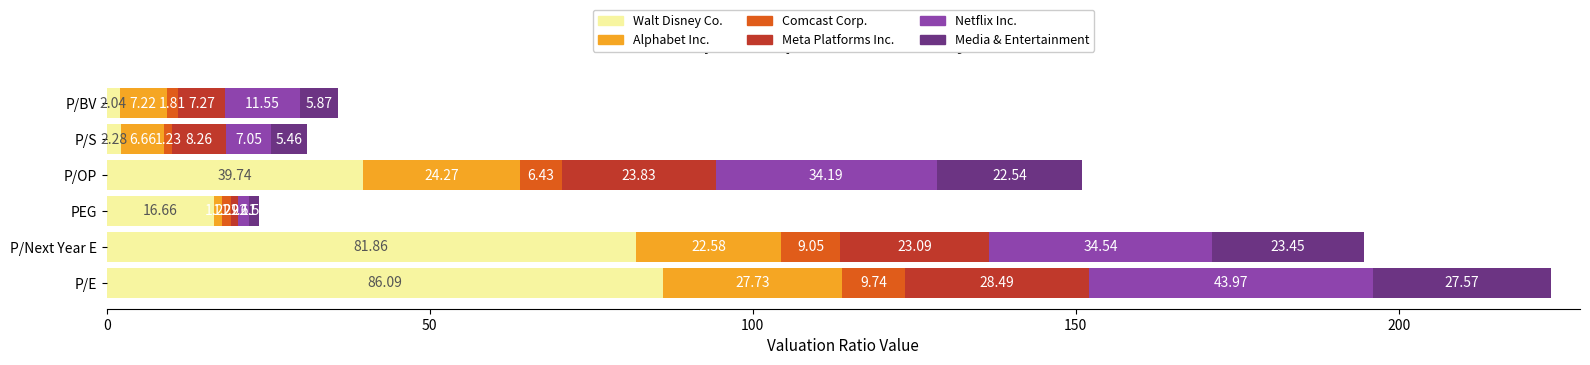

Rank the categories by Walt Disney Co. value from lowest to highest.

P/BV, P/S, PEG, P/OP, P/Next Year E, P/E